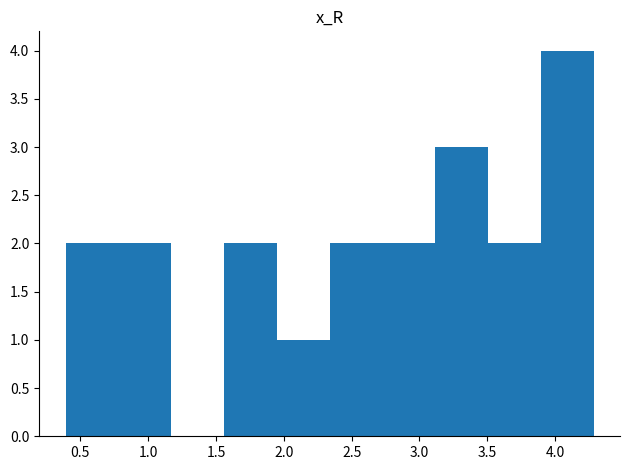

Over which range of the x-axis is the bar tallest?

3.90 to 4.30